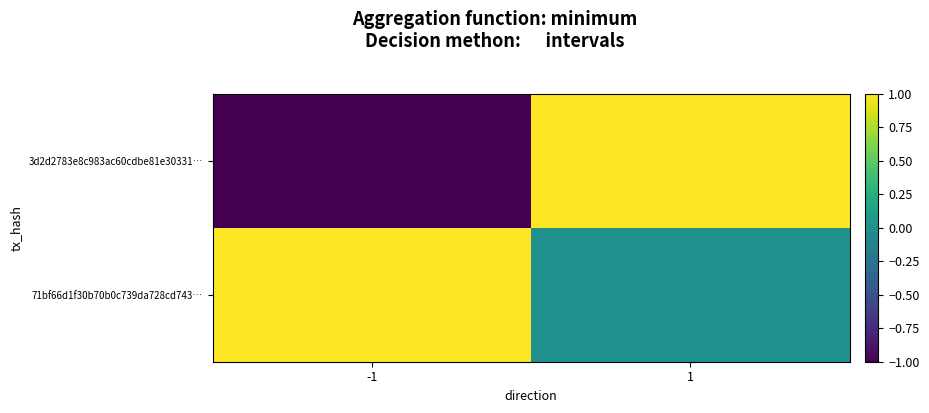

Which label corresponds to the smallest value in the chart?

-1